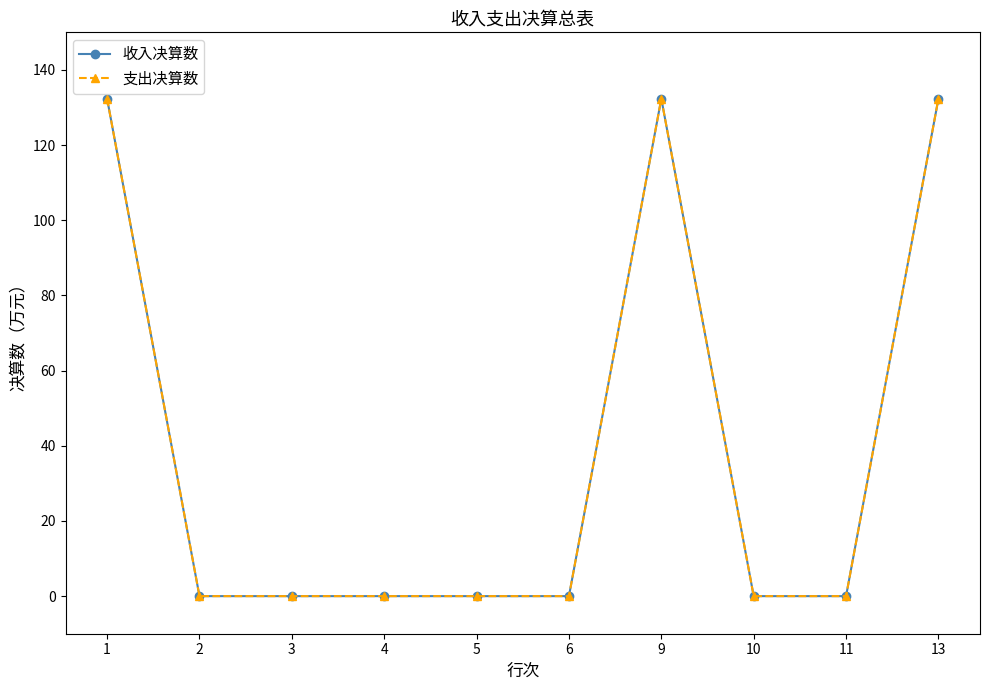

Is it true that 支出决算数 equals 0.0 at 5?

True